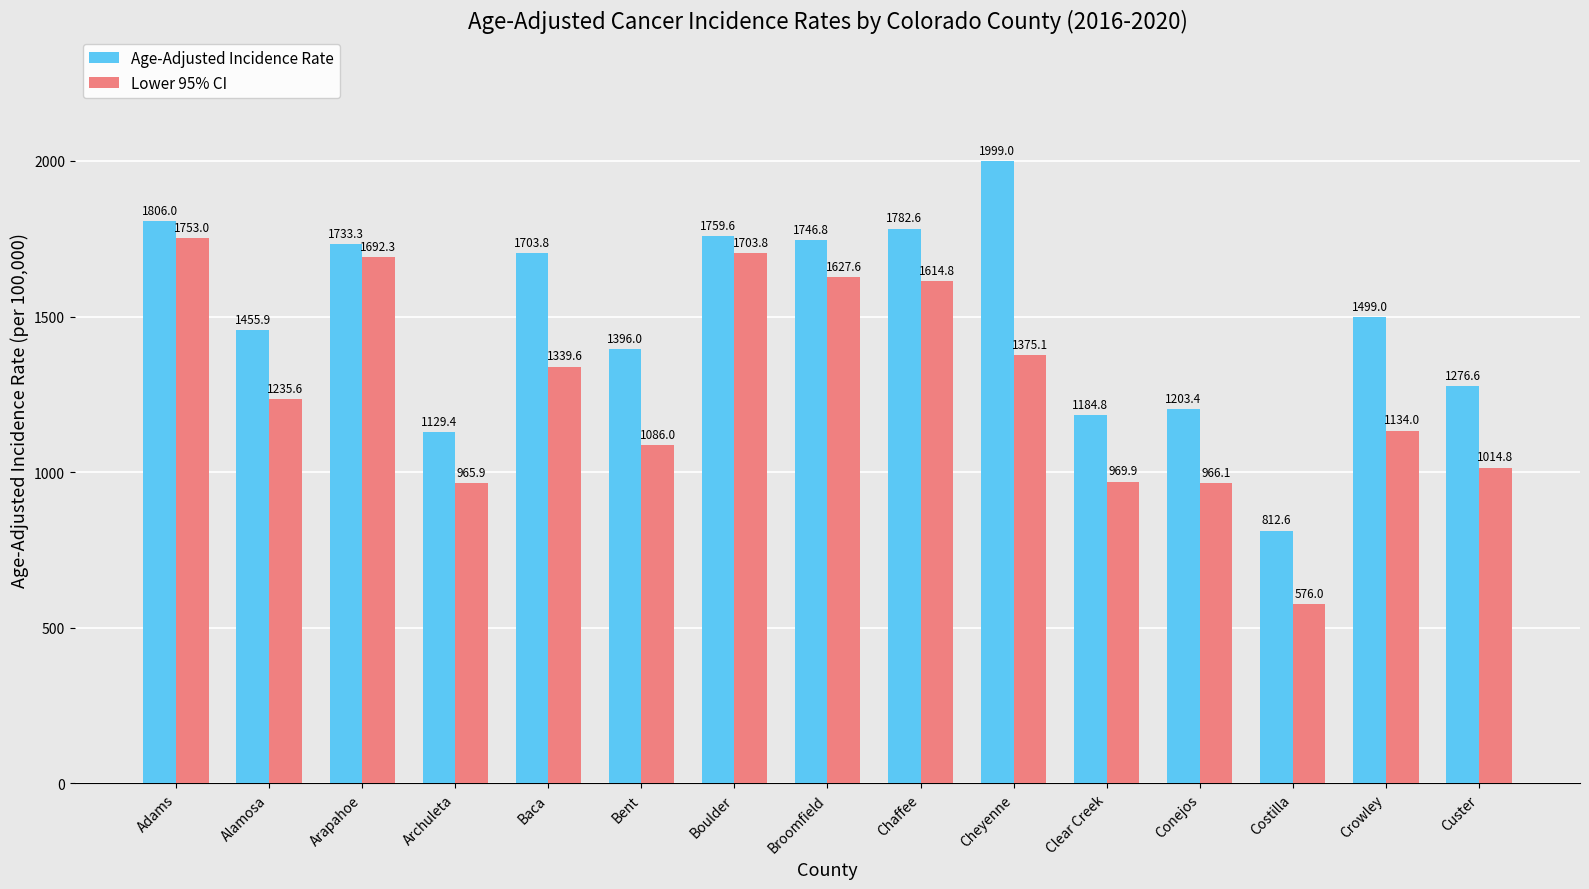

What is the minimum value for Lower 95% CI?

576.0